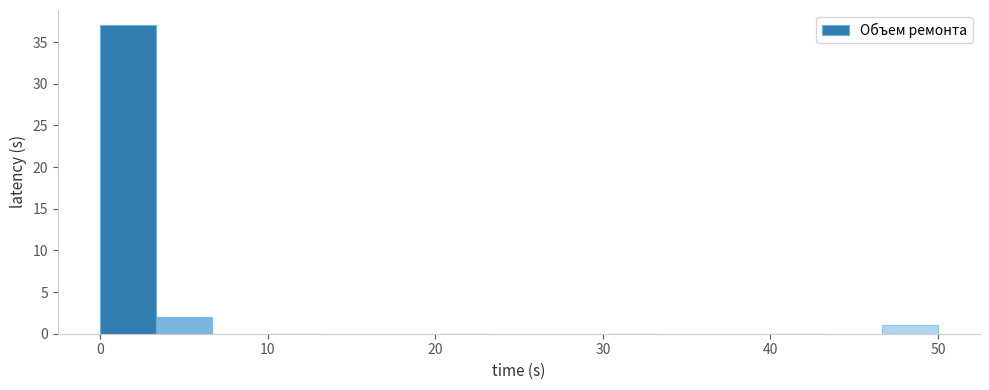

Read against the x-axis, roughly where is the centre of the tallest bar?

2